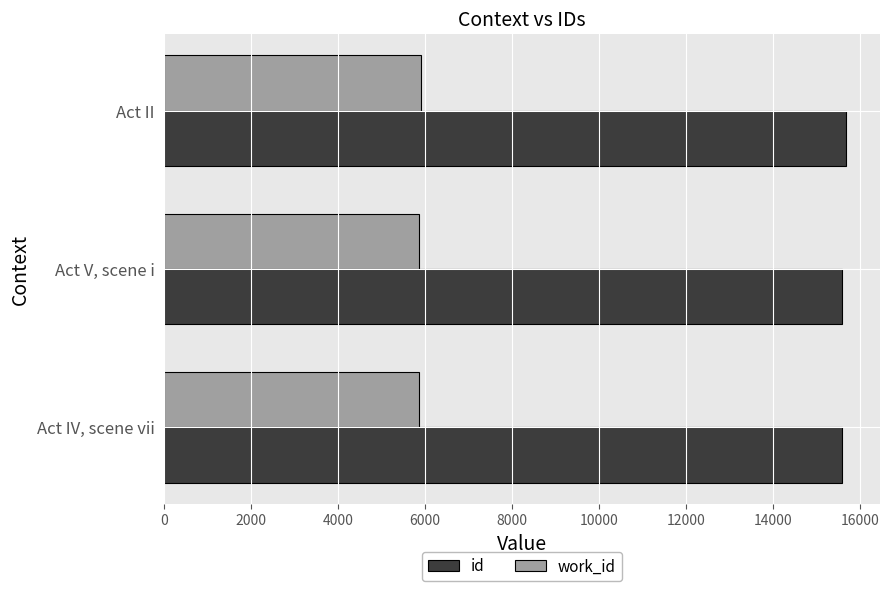

True or false: id has a value of 4512 at Act IV, scene vii.

False